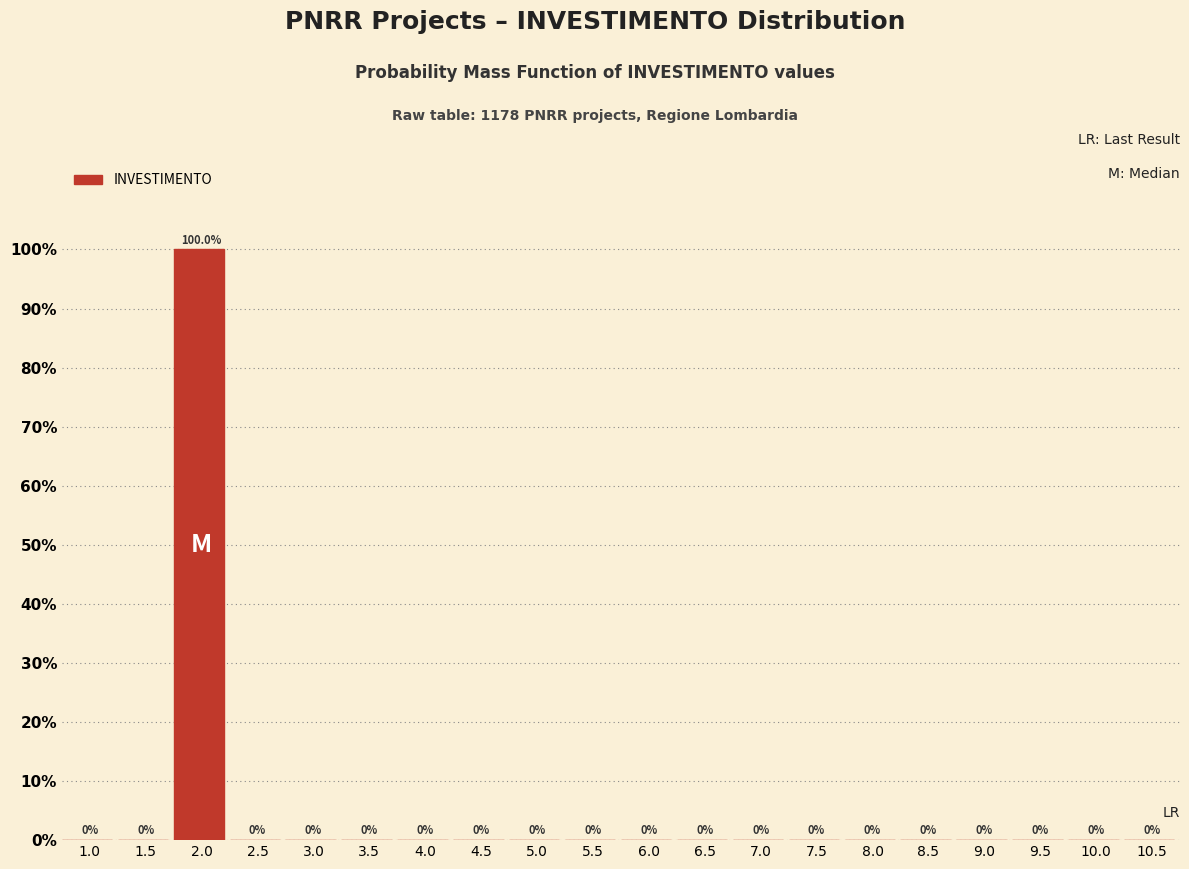

Reading right to left, what are all the values shown in this chart?

10.5=0	10.0=0	9.5=0	9.0=0	8.5=0	8.0=0	7.5=0	7.0=0	6.5=0	6.0=0	5.5=0	5.0=0	4.5=0	4.0=0	3.5=0	3.0=0	2.5=0	2.0=100	1.5=0	1.0=0